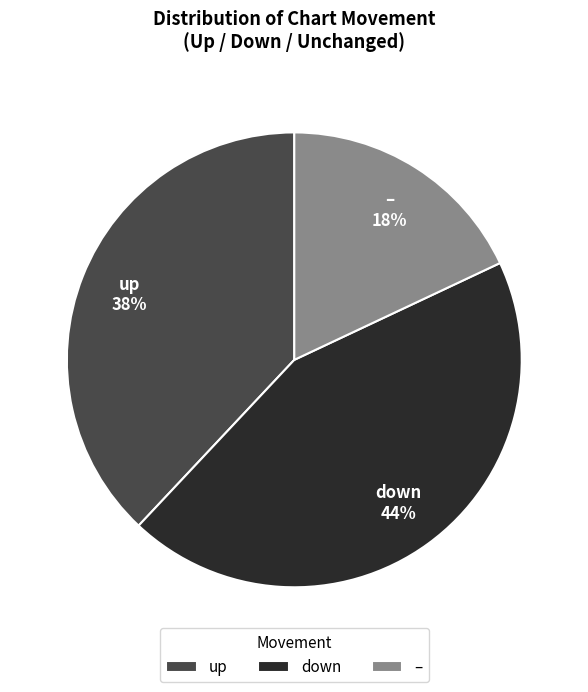

Is it true that down is 37% of the pie?

False